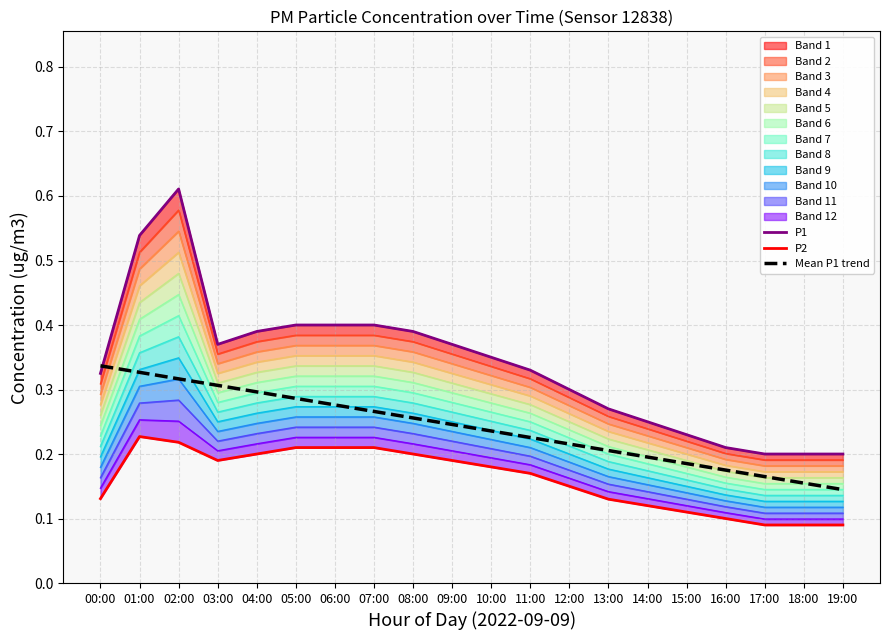

What is the value of the P1 point at the 3rd from the left?

0.6